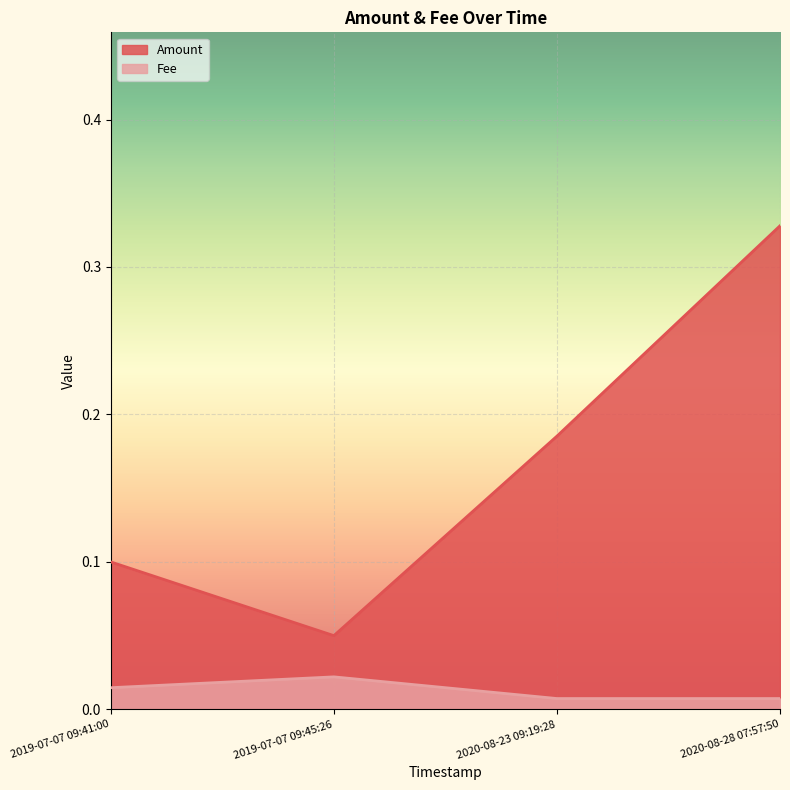

Does the chart display data point markers on the line(s)?

No